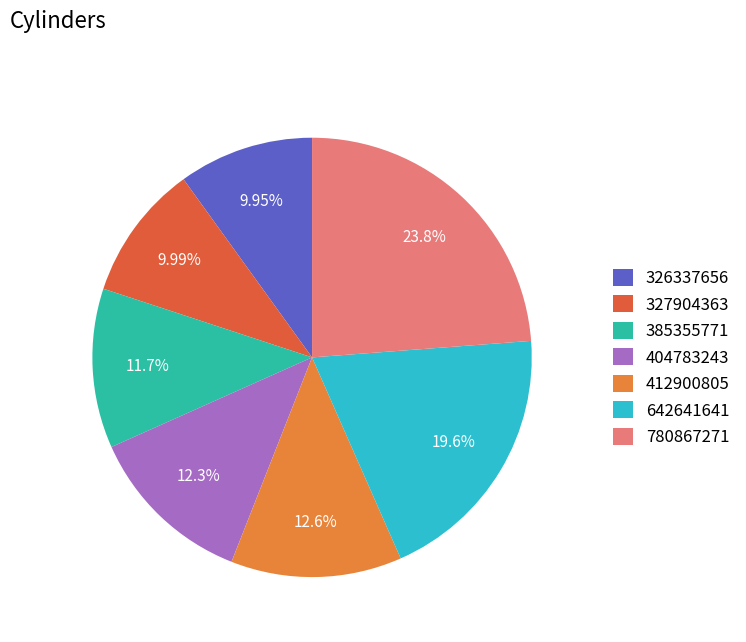

What is the ratio of the value at 385355771 to the value at 780867271?

0.5